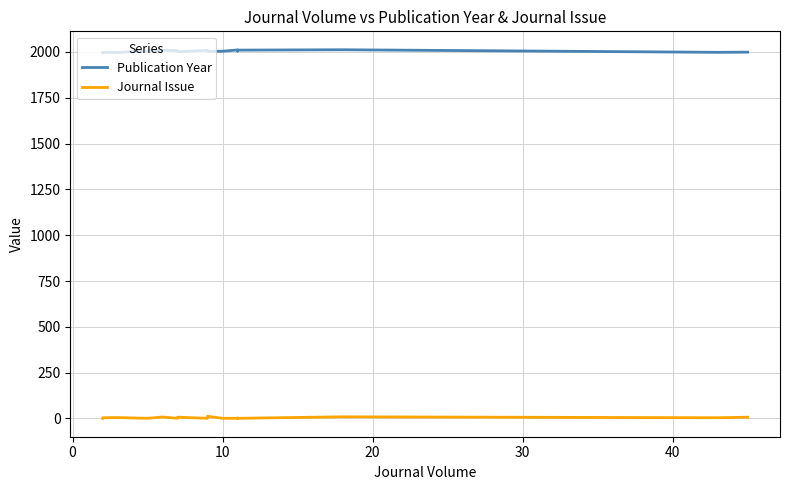

What is the difference between the second highest and minimum values in the Journal Issue series?

8